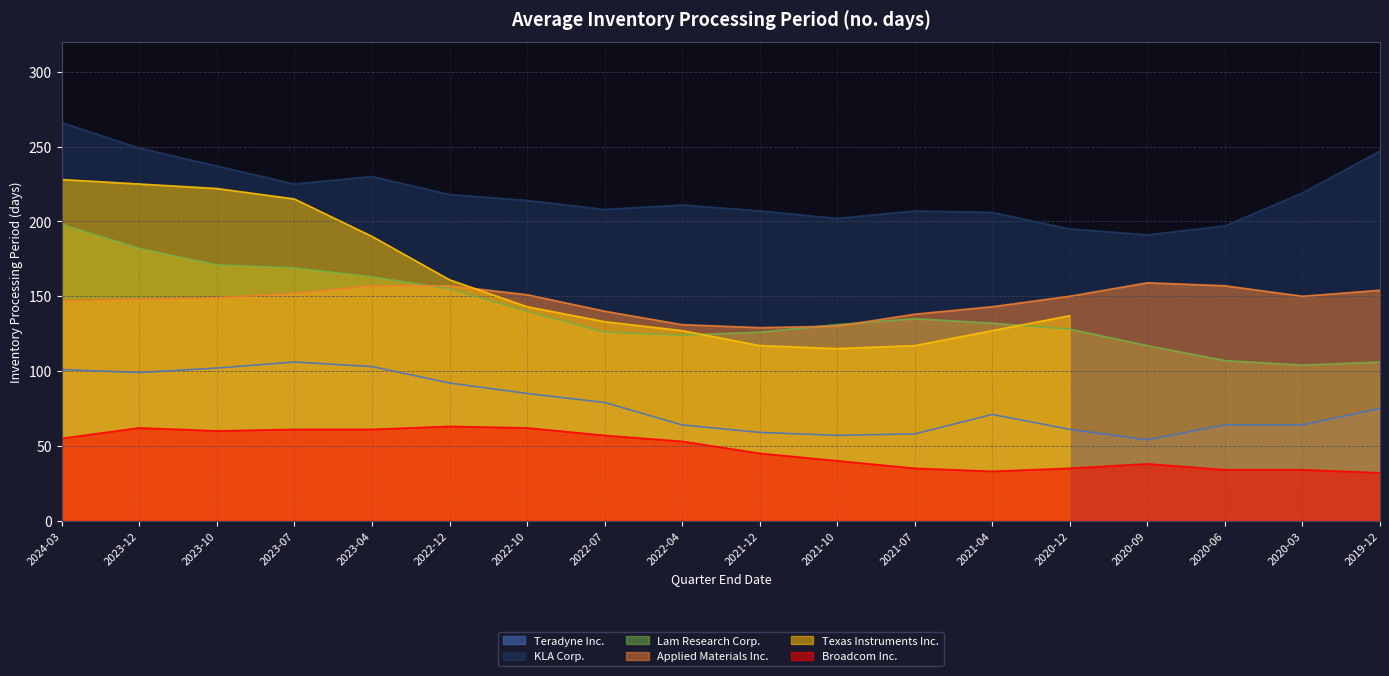

Is the value of Broadcom Inc. at 2021-07 greater than the value of Teradyne Inc. at 2022-10?

No